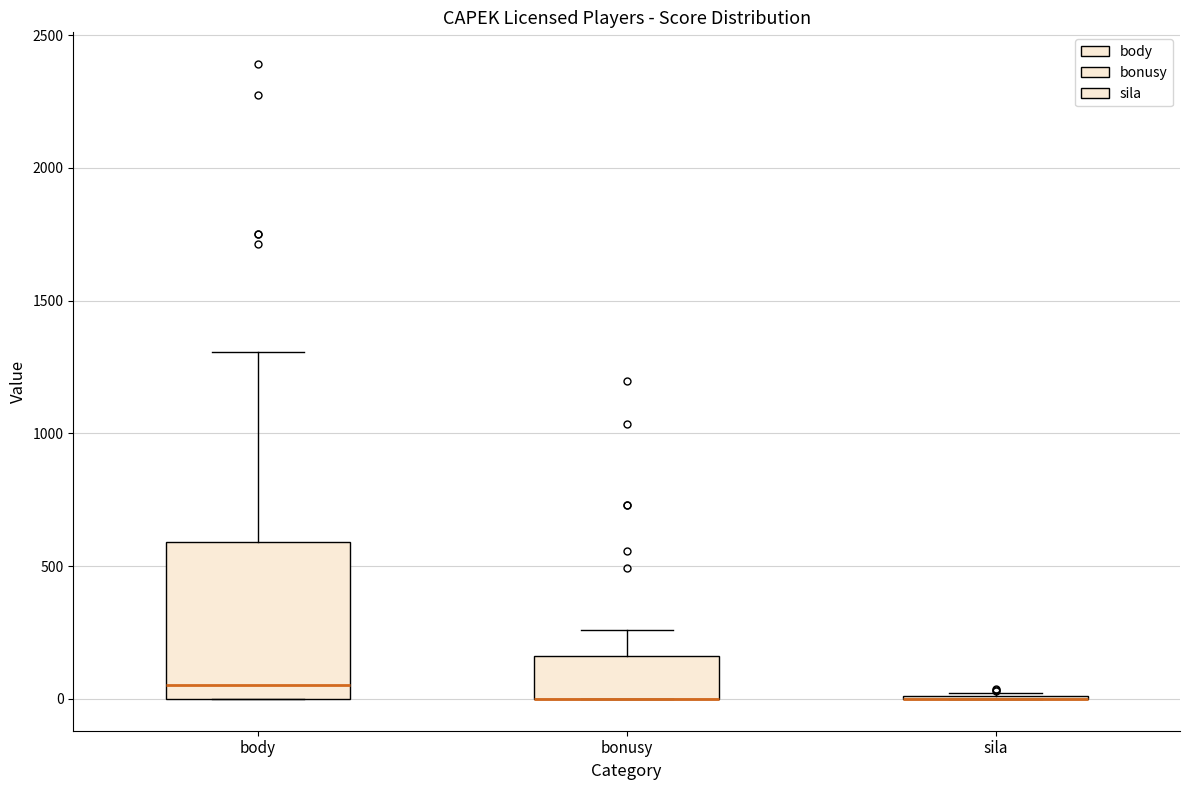

Where does the upper whisker of the box for body end on the y-axis? The values are not printed on the chart, so give them approximately, as read against the axis.

1300